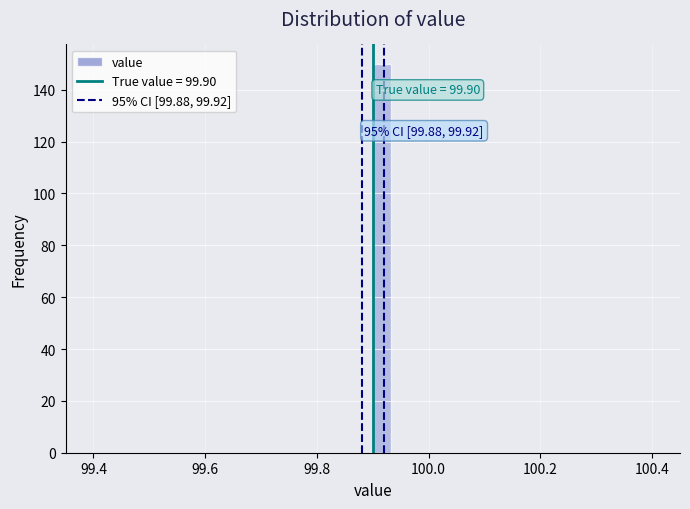

Around what value on the x-axis is the tallest bar? Give the approximate position of its centre, as read against the axis.

99.92